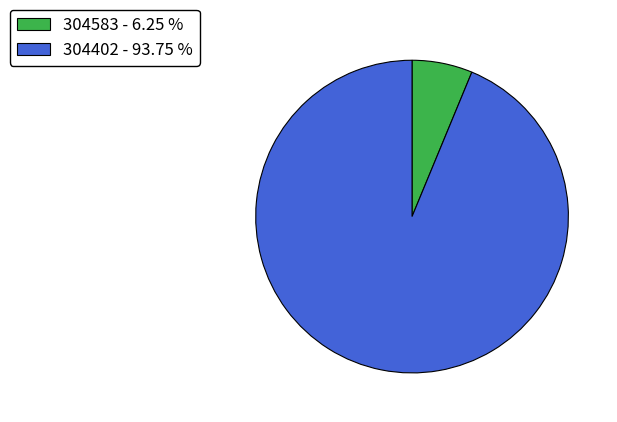

Do 304402 and 304583 together represent more than half of the pie?

Yes